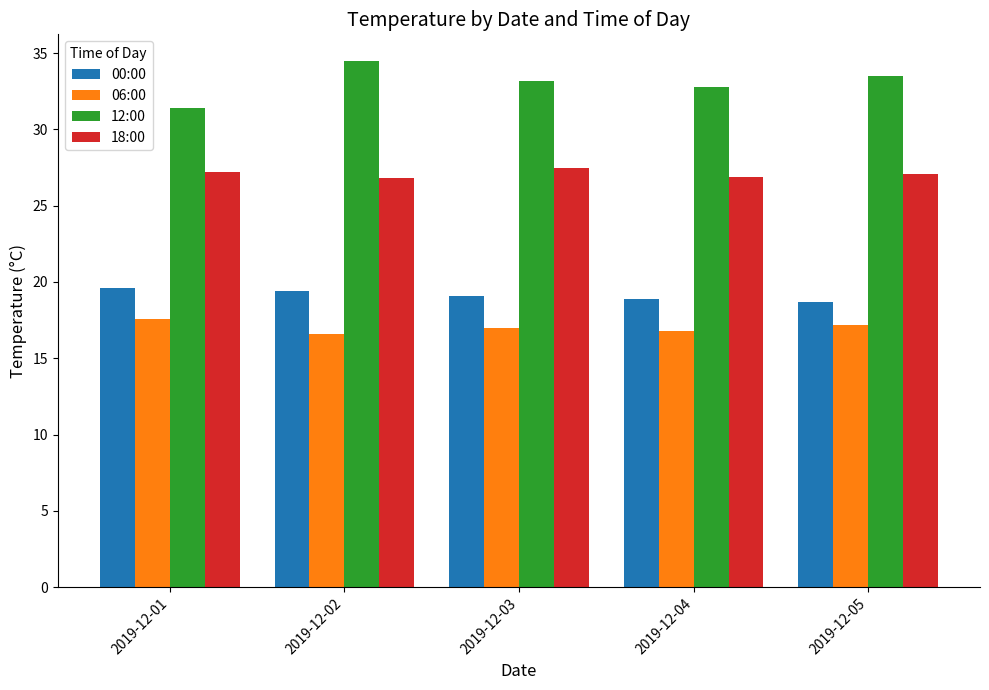

Between 2019-12-02 and 2019-12-04, which series saw the biggest shift?

12:00